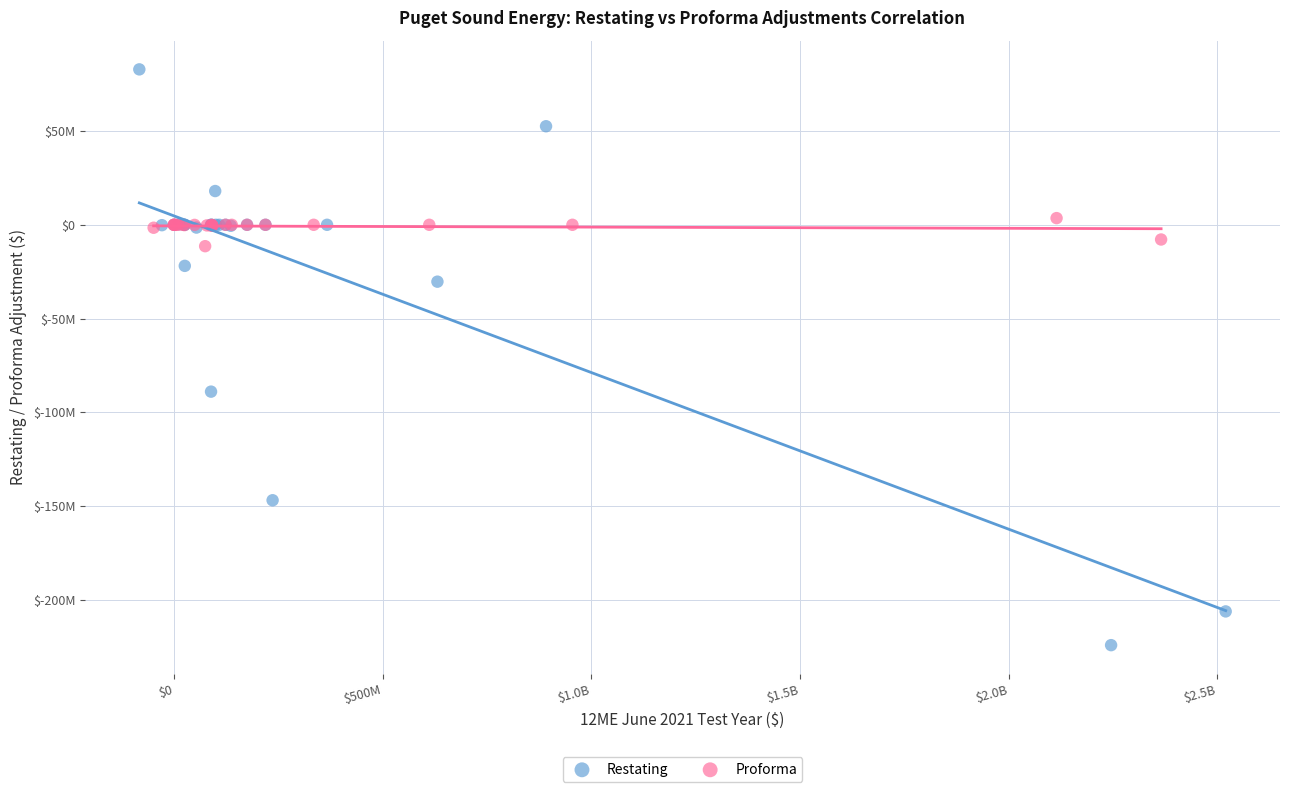

What are all the series names shown in the legend?

Restating, Proforma